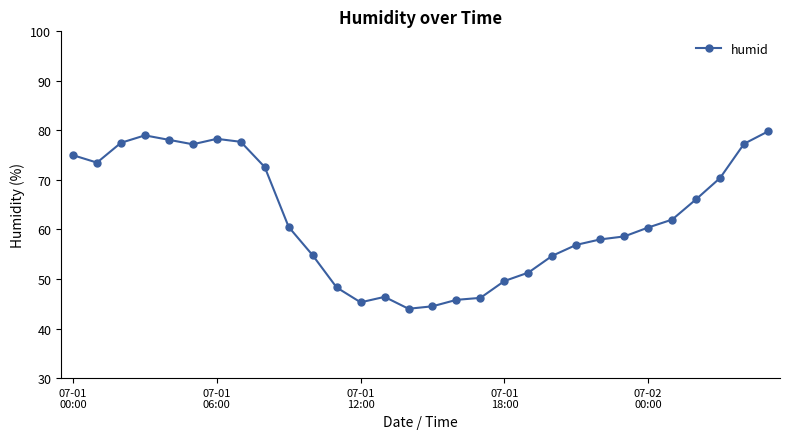

What is the minimum value shown in the chart?

44.0